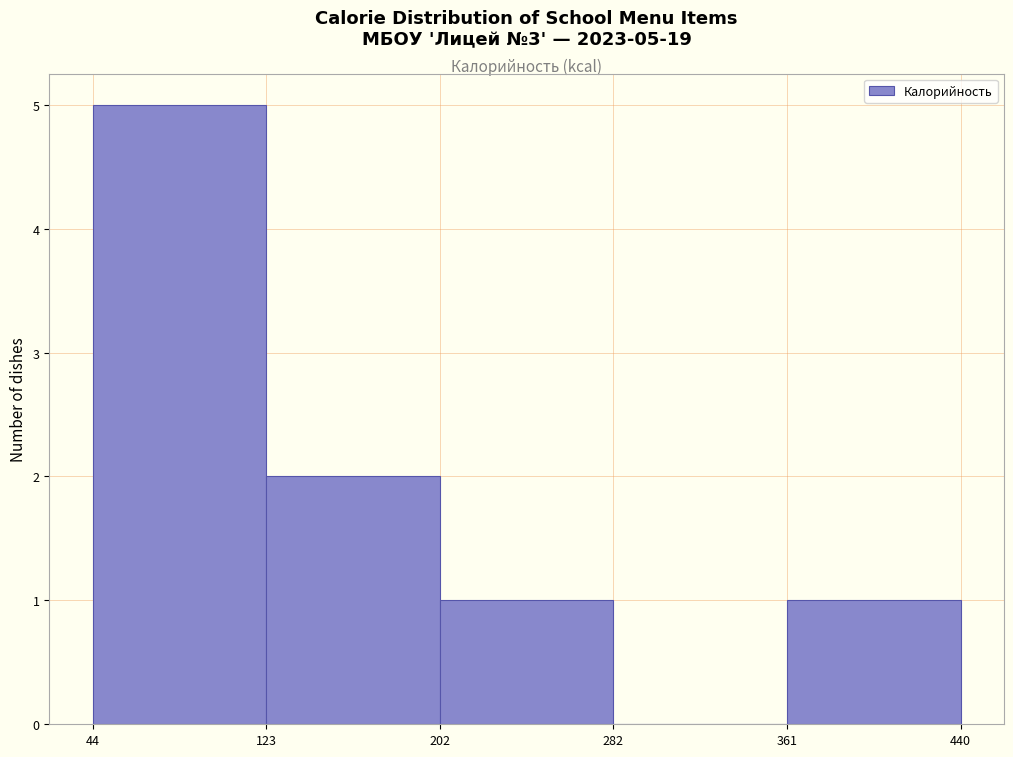

Which range on the x-axis has the tallest bar?

44 to 123